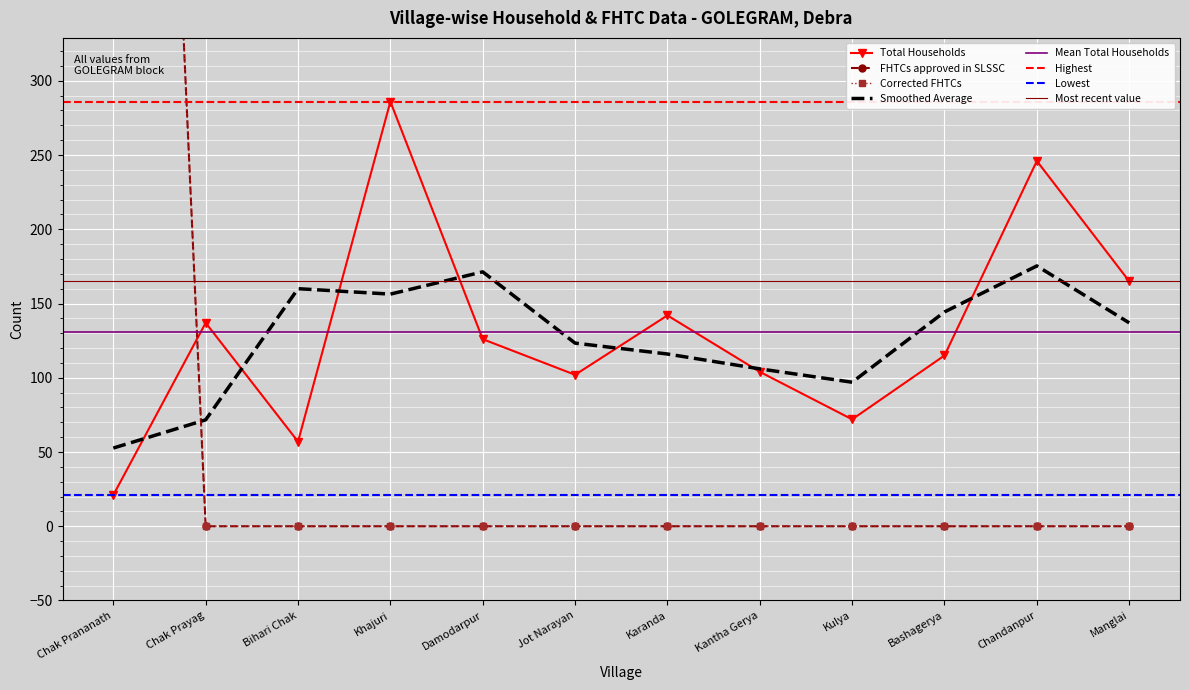

What is the difference between the Corrected FHTCs values at Chandanpur and Chak Prananath?

1377